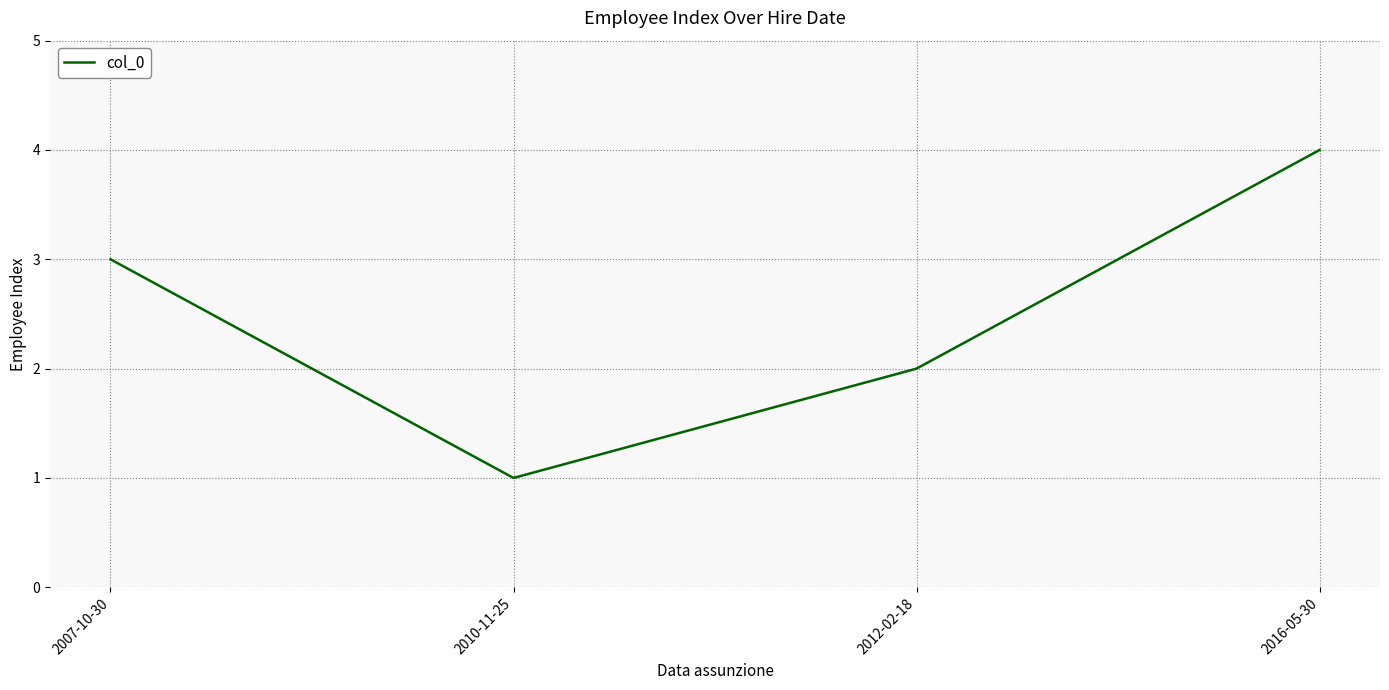

What position from the right is 2010-11-25?

3